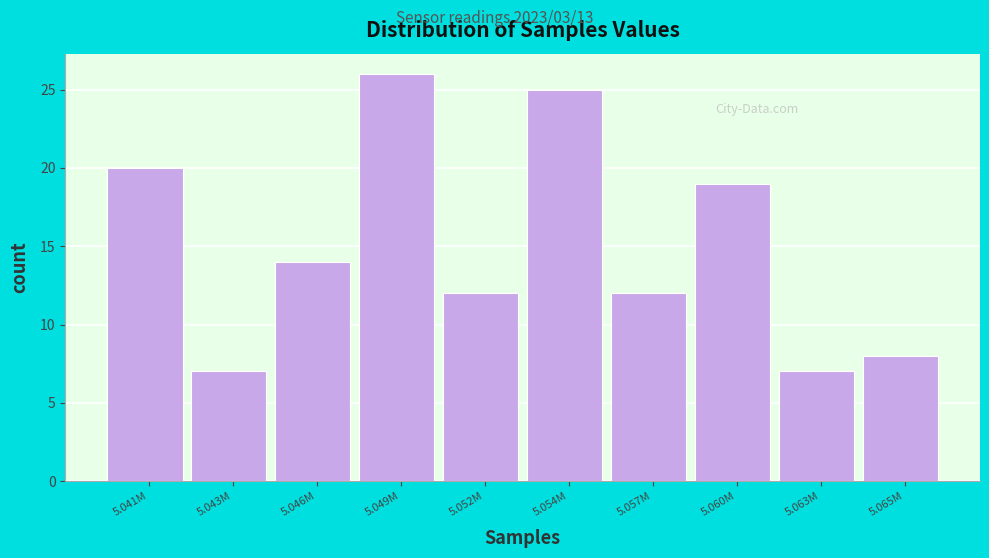

Reading left to right, list all the values displayed in this chart.

5.041M=20	5.043M=7	5.046M=14	5.049M=26	5.052M=12	5.054M=25	5.057M=12	5.060M=19	5.063M=7	5.065M=8